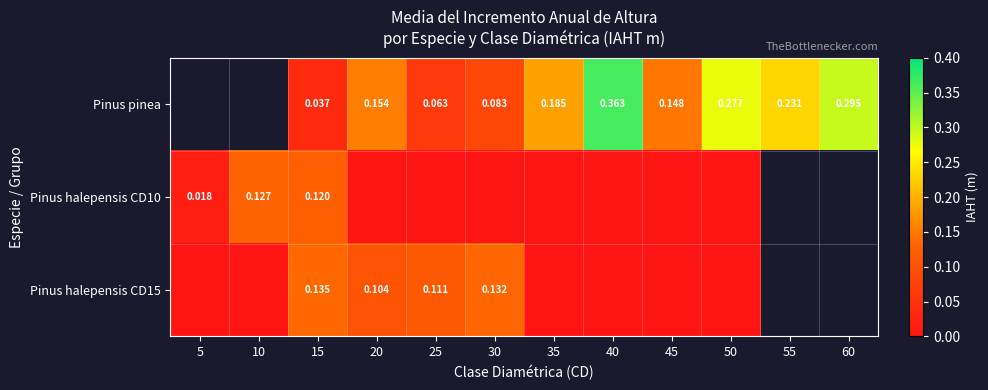

Is the value of Pinus pinea at 50 greater than the value of Pinus halepensis CD10 at 10?

Yes